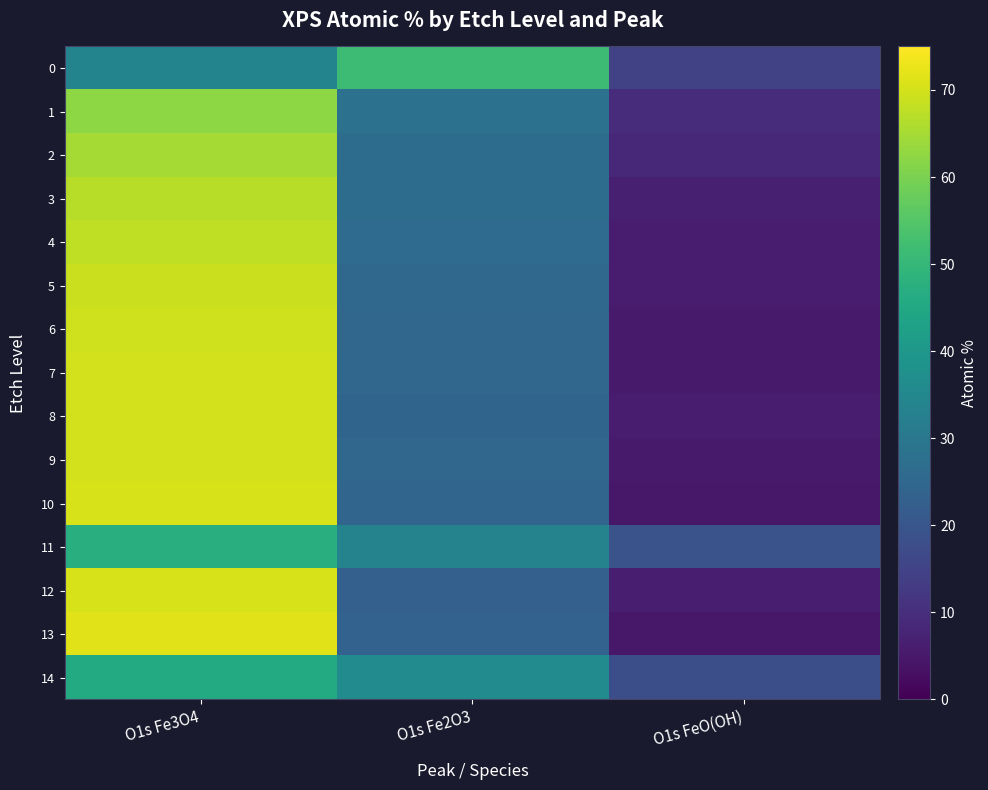

At O1s Fe2O3, list the series in order from smallest to largest.

12, 13, 8, 10, 7, 9, 6, 5, 4, 3, 2, 1, 11, 14, 0